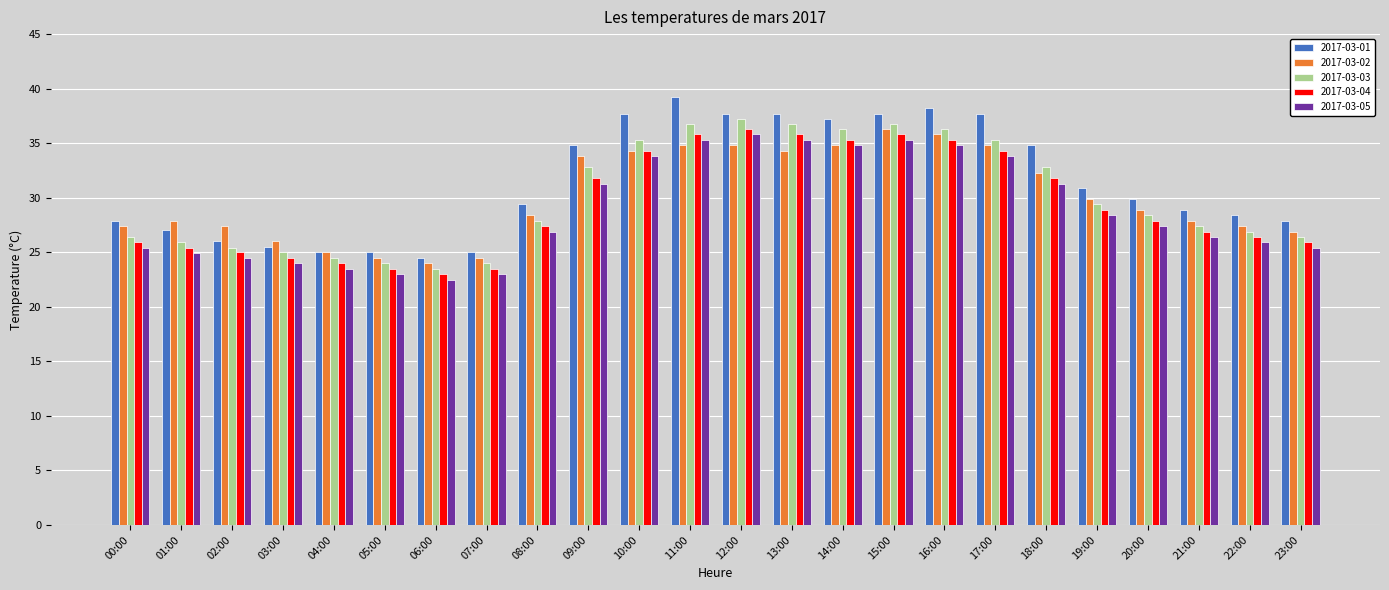

Reading left to right, extract all data points from this chart.

2017-03-01: 27.9	27.0	26.0	25.5	25.0	25.0	24.5	25.0	29.4	34.8	37.7	39.2	37.7	37.7	37.2	37.7	38.2	37.7	34.8	30.9	29.9	28.9	28.4	27.9
2017-03-02: 27.4	27.9	27.4	26.0	25.0	24.5	24.0	24.5	28.4	33.8	34.3	34.8	34.8	34.3	34.8	36.3	35.8	34.8	32.3	29.9	28.9	27.9	27.4	26.9
2017-03-03: 26.4	25.9	25.4	25.0	24.5	24.0	23.5	24.0	27.9	32.8	35.3	36.8	37.2	36.8	36.3	36.8	36.3	35.3	32.8	29.4	28.4	27.4	26.9	26.4
2017-03-04: 25.9	25.4	25.0	24.5	24.0	23.5	23.0	23.5	27.4	31.8	34.3	35.8	36.3	35.8	35.3	35.8	35.3	34.3	31.8	28.9	27.9	26.9	26.4	25.9
2017-03-05: 25.4	24.9	24.5	24.0	23.5	23.0	22.5	23.0	26.9	31.3	33.8	35.3	35.8	35.3	34.8	35.3	34.8	33.8	31.3	28.4	27.4	26.4	25.9	25.4